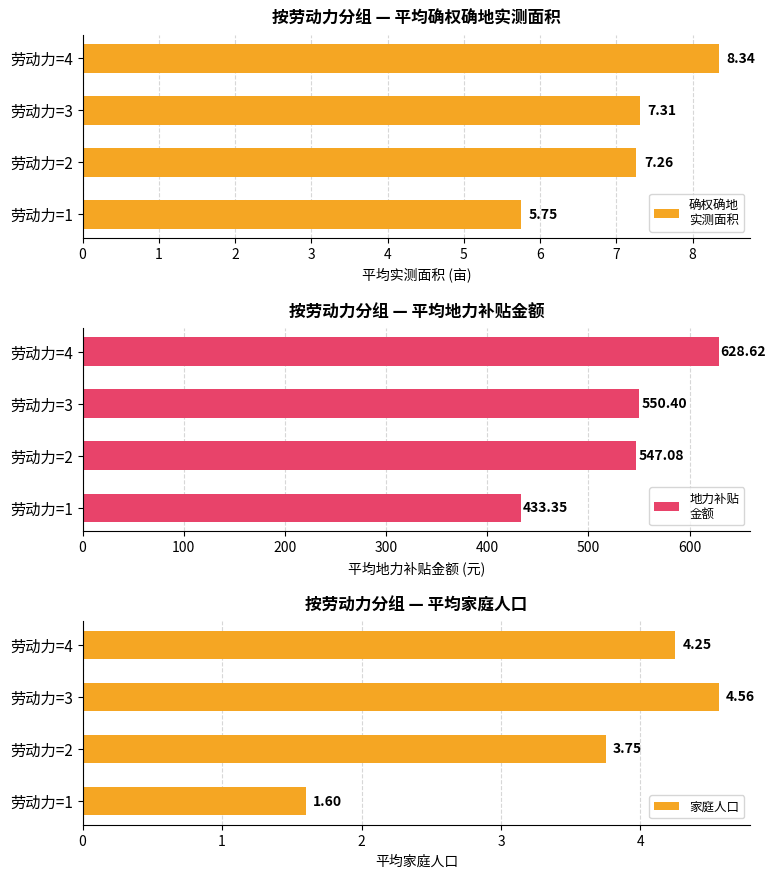

Rank the categories by 家庭人口 value from highest to lowest.

劳动力=3, 劳动力=4, 劳动力=2, 劳动力=1